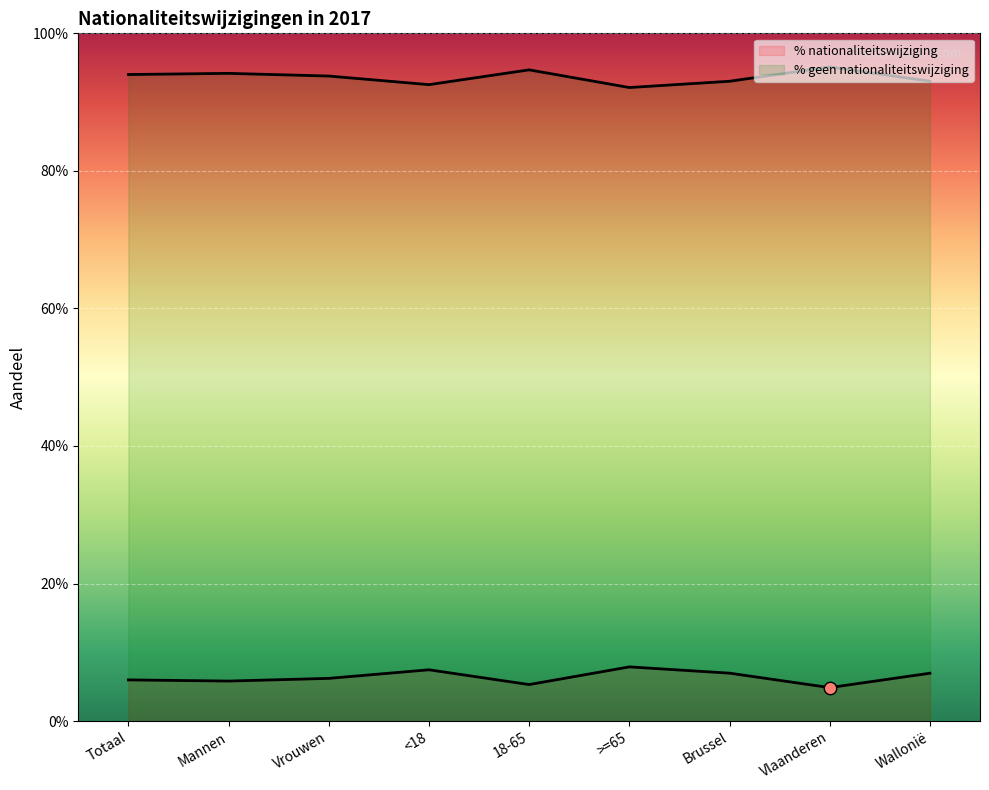

Is the value of % geen nationaliteitswijziging at Vrouwen greater than the value of % nationaliteitswijziging at 18-65?

Yes